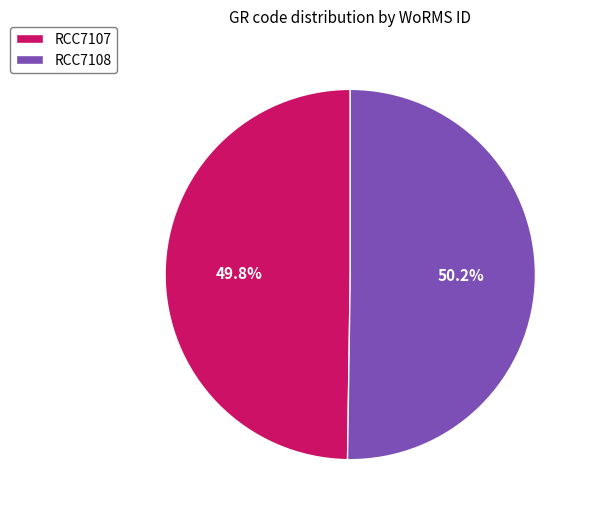

Do RCC7107 and RCC7108 together represent more than half of the pie?

Yes